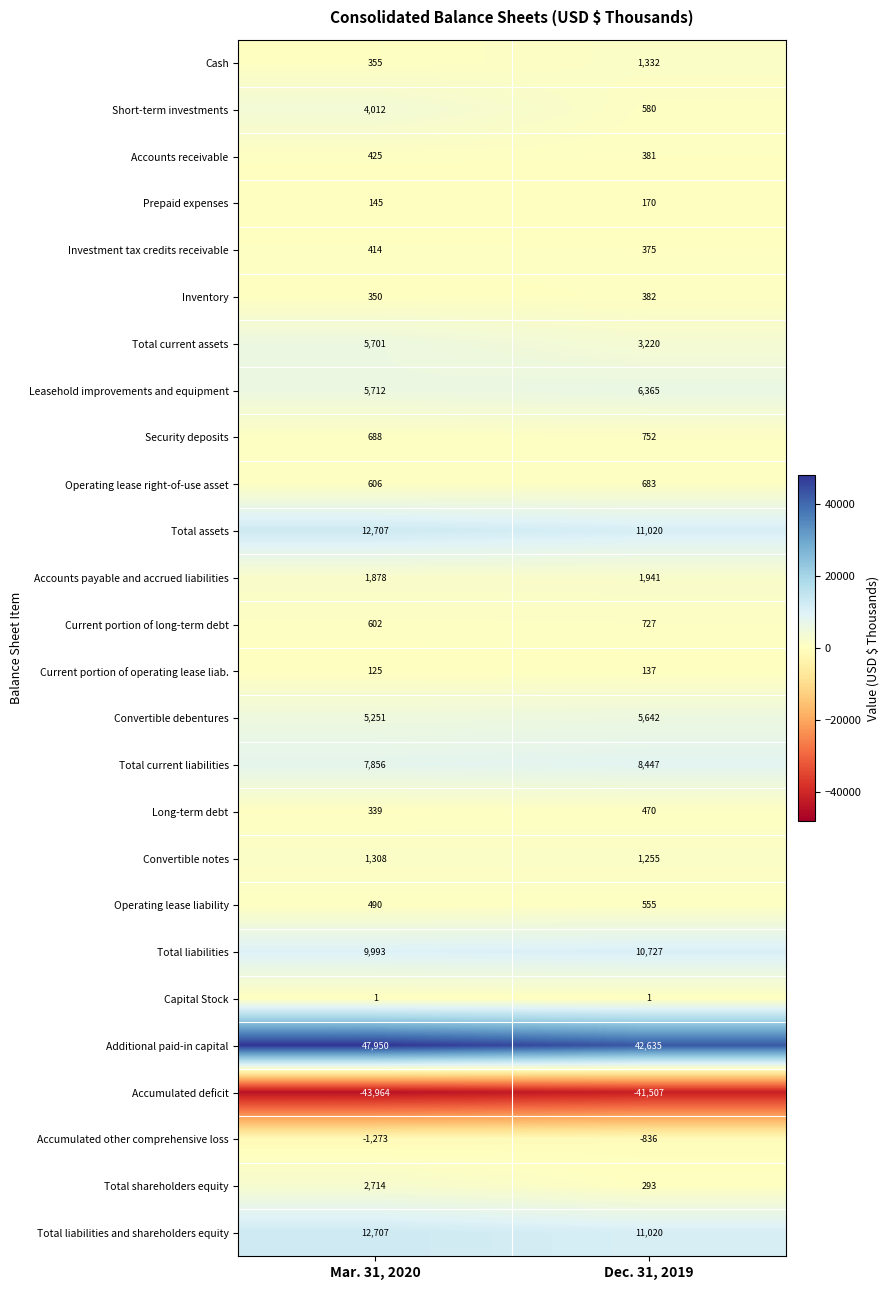

What is the total value across all series at Dec. 31, 2019?

66767